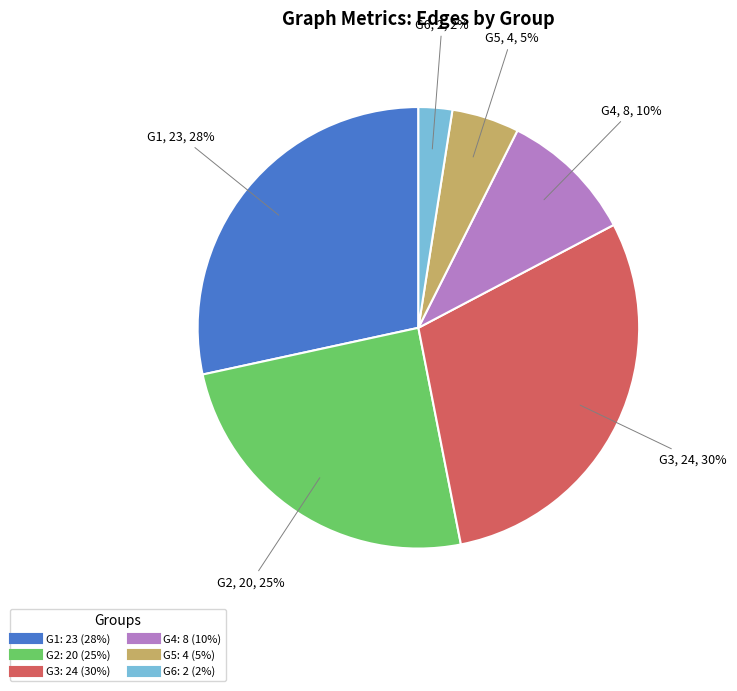

To the nearest percent, what is the average slice percentage?

17%